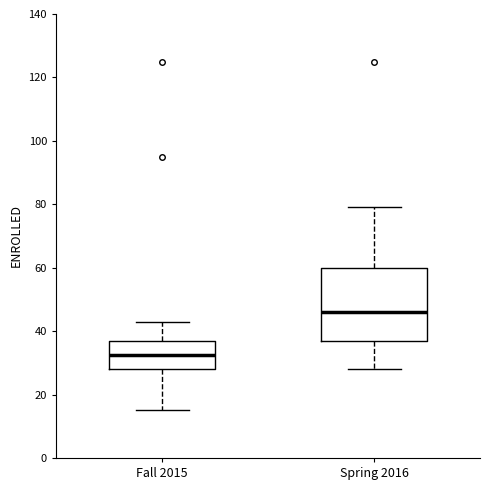

Which box has the lowest median line?

Fall 2015